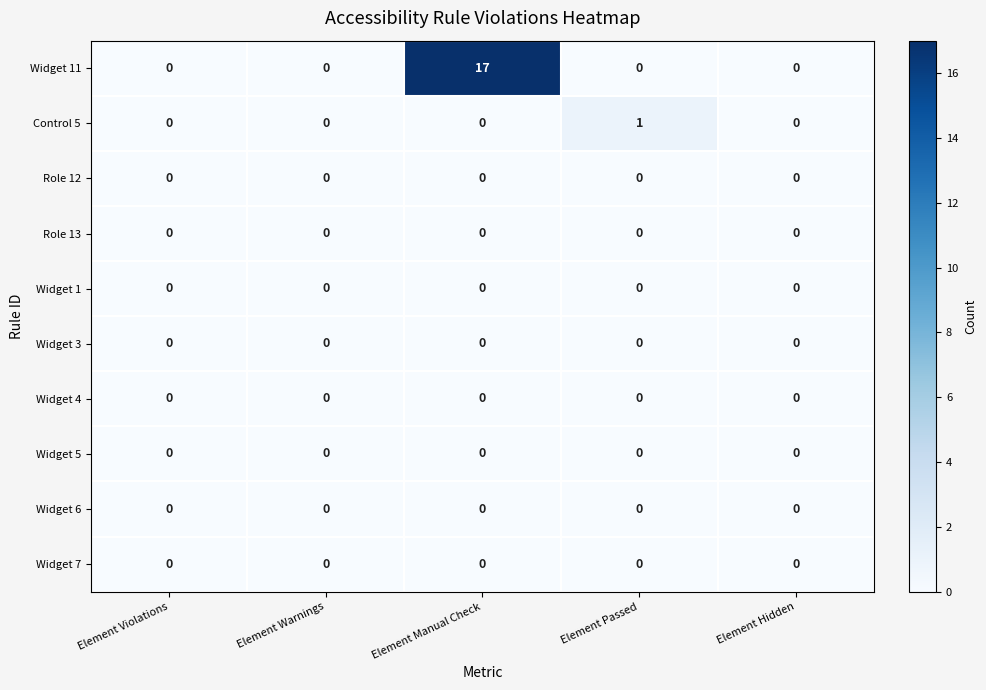

Is the value of Widget 11 at Element Manual Check greater than the value of Role 12 at Element Warnings?

Yes